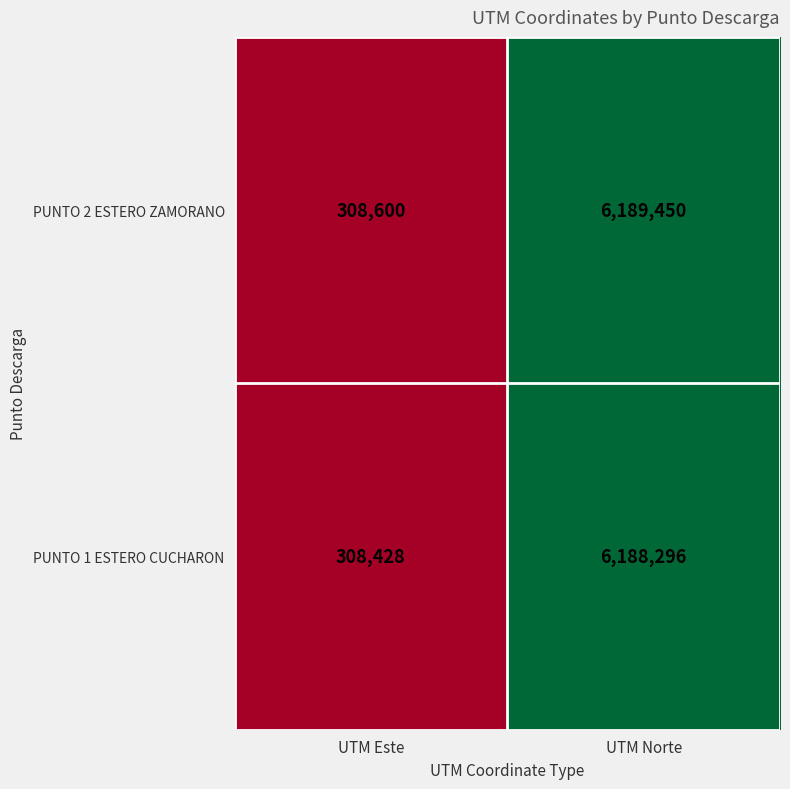

What is the difference between the maximum and minimum values in the PUNTO 1 ESTERO CUCHARON series?

5879868